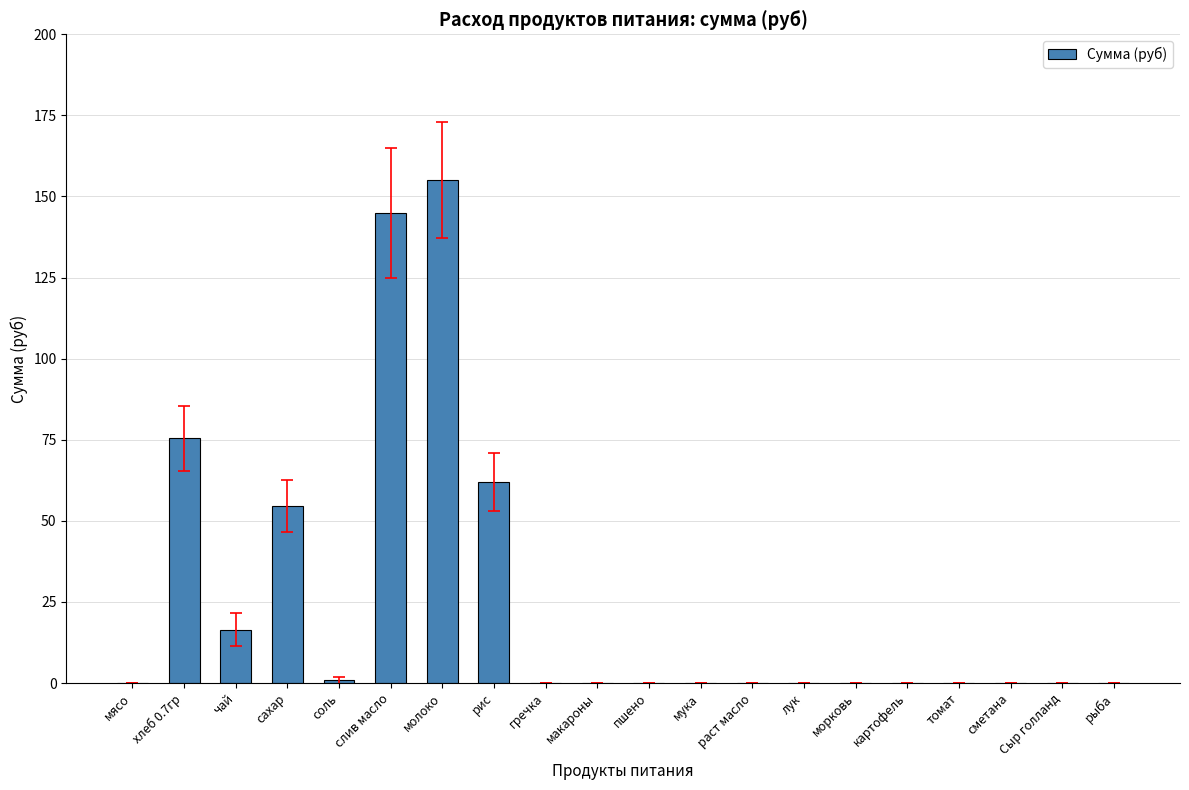

What is the sum of all values?

509.1